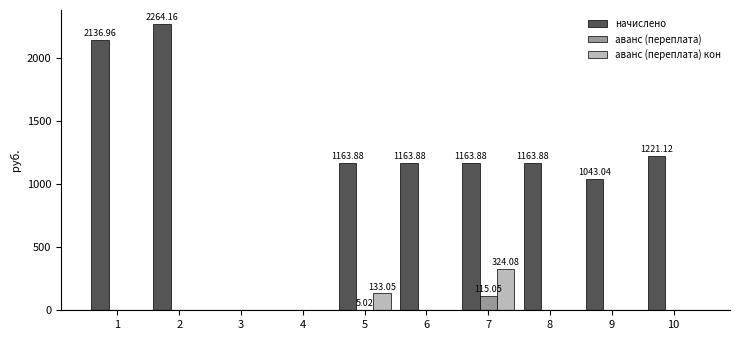

Are the bars grouped side by side (vs. stacked)?

Yes